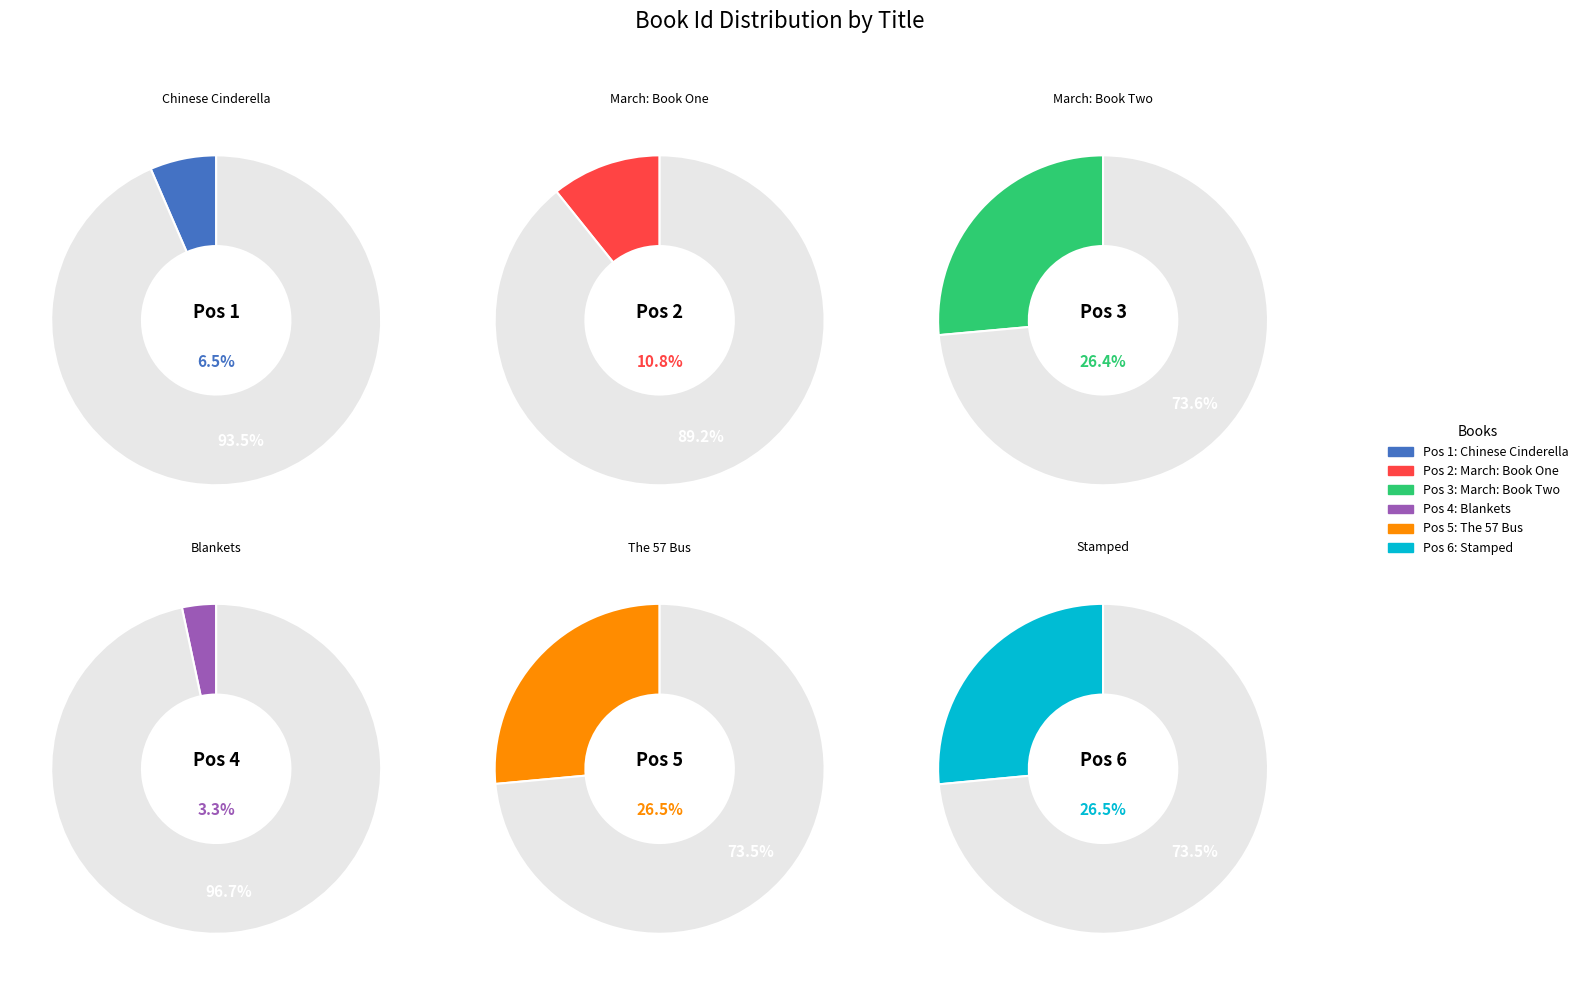

Rank the categories by value from highest to lowest.

Stamped, The 57 Bus, March: Book Two, March: Book One, Chinese Cinderella, Blankets